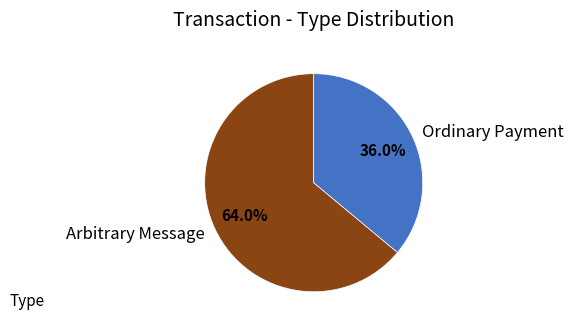

Is it true that Ordinary Payment is 36% of the pie?

True